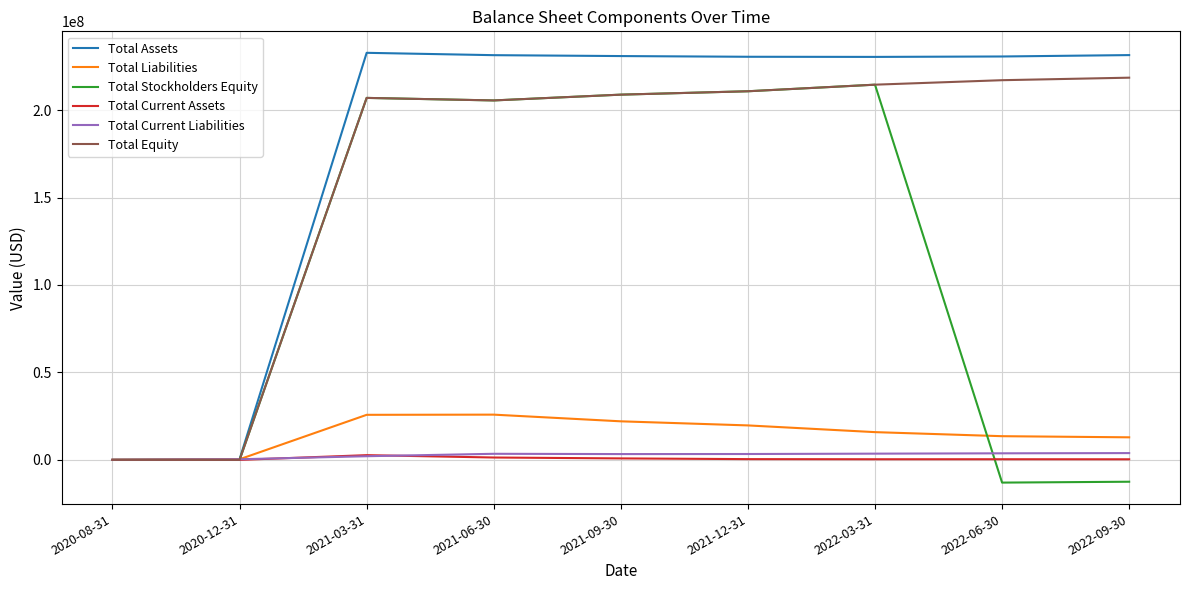

Which series changed the most between 2020-08-31 and 2021-03-31?

Total Assets